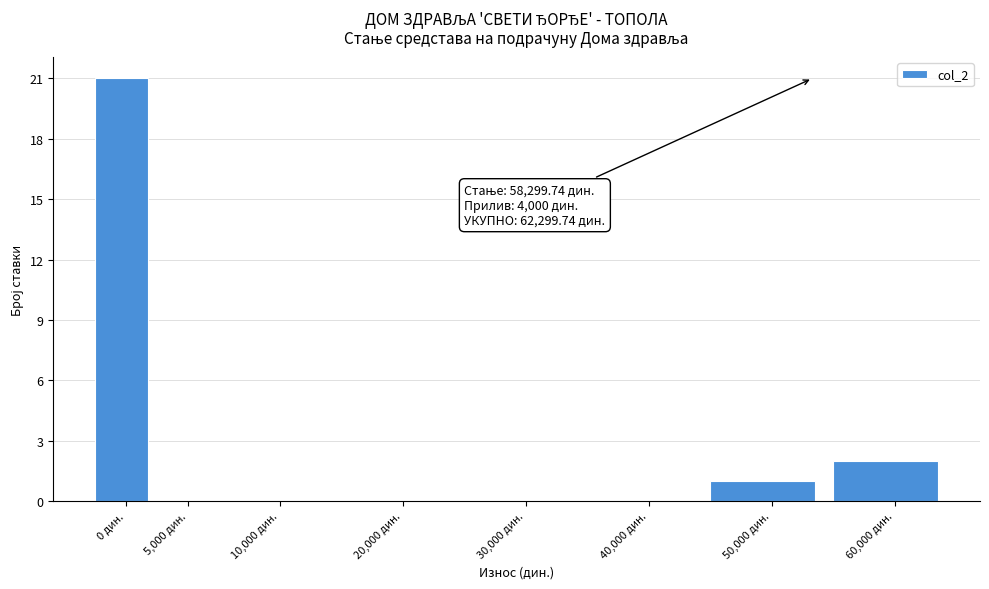

Reading left to right, list all the values displayed in this chart.

0 дин.=21	5,000 дин.=0	10,000 дин.=0	20,000 дин.=0	30,000 дин.=0	40,000 дин.=0	50,000 дин.=1	60,000 дин.=2